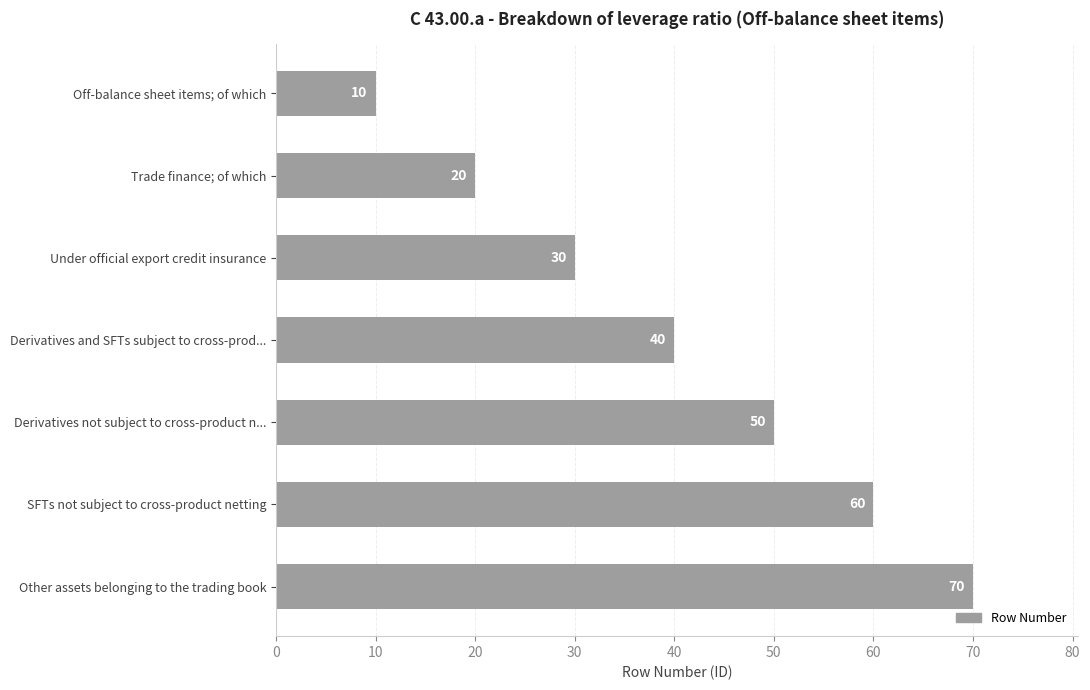

True or false: the data shows 40 at Derivatives and SFTs subject to cross-prod....

True